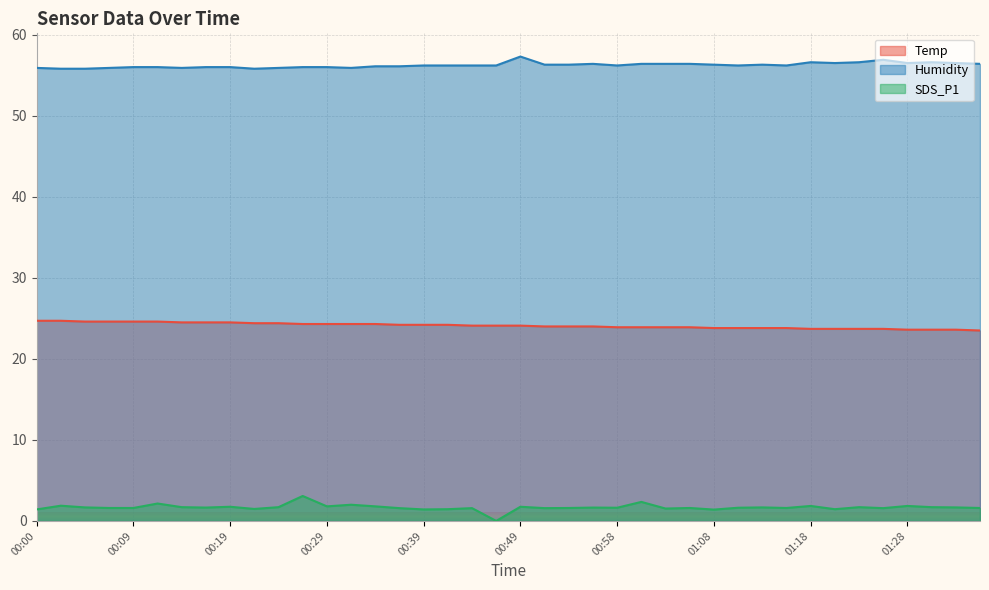

What position from the right is 00:12?

35